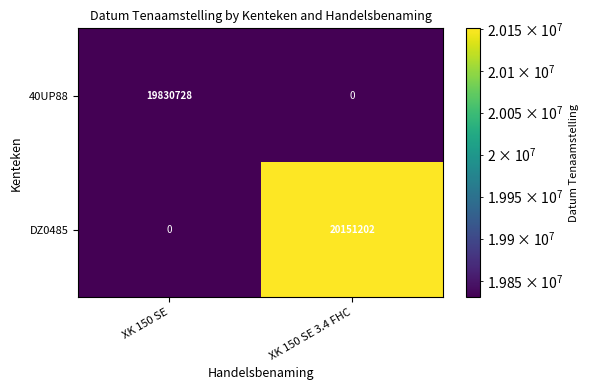

Rank the series at XK 150 SE 3.4 FHC from highest to lowest value.

DZ0485, 40UP88